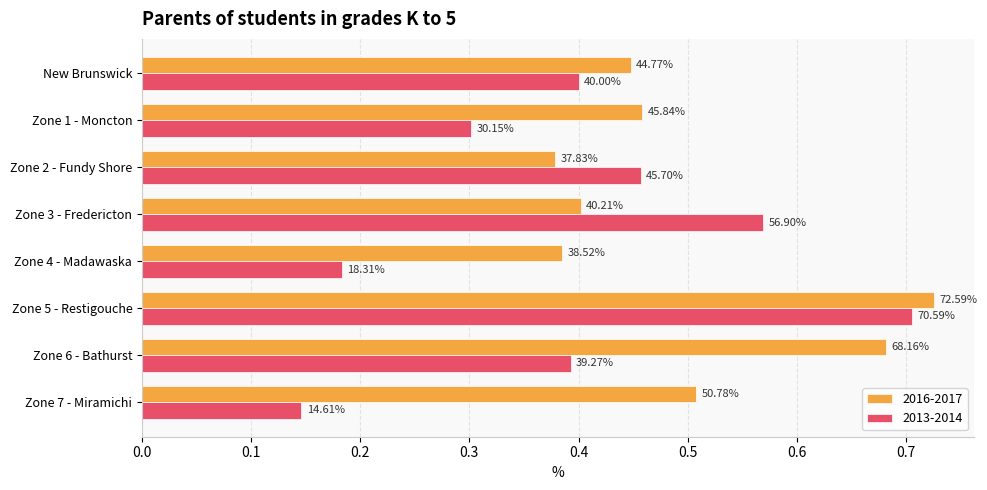

What are all the series names shown in the legend?

2016-2017, 2013-2014